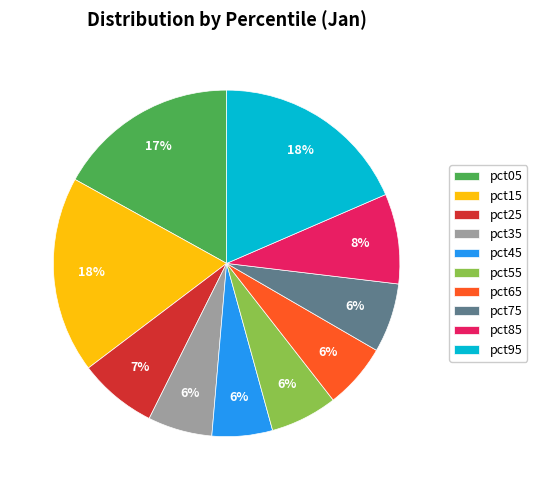

Combined, do pct75 and pct85 account for over 50%?

No